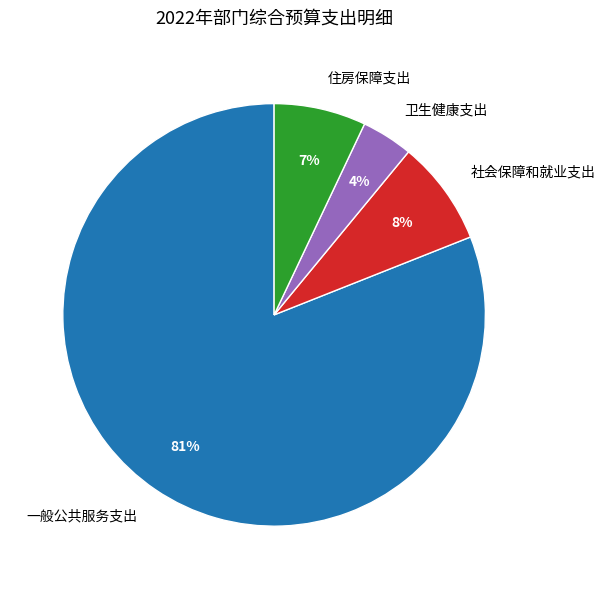

What is the ratio of the value at 住房保障支出 to the value at 一般公共服务支出?

0.1